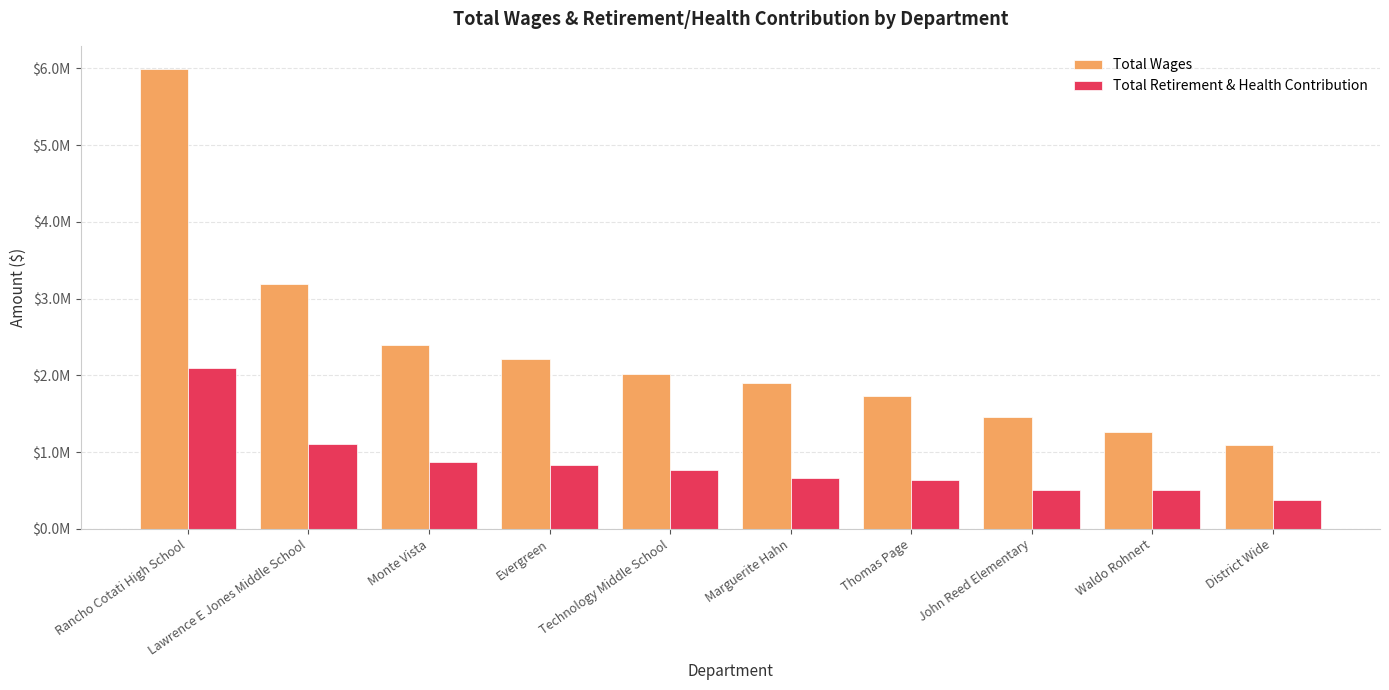

At which label does Total Retirement & Health Contribution reach its peak?

Rancho Cotati High School